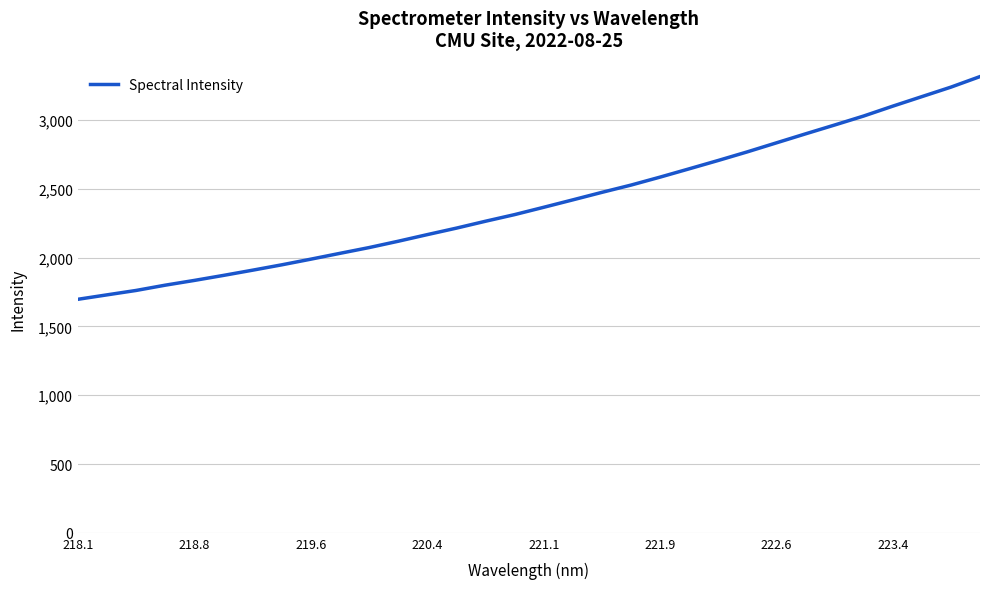

What is the average value?

2399.3